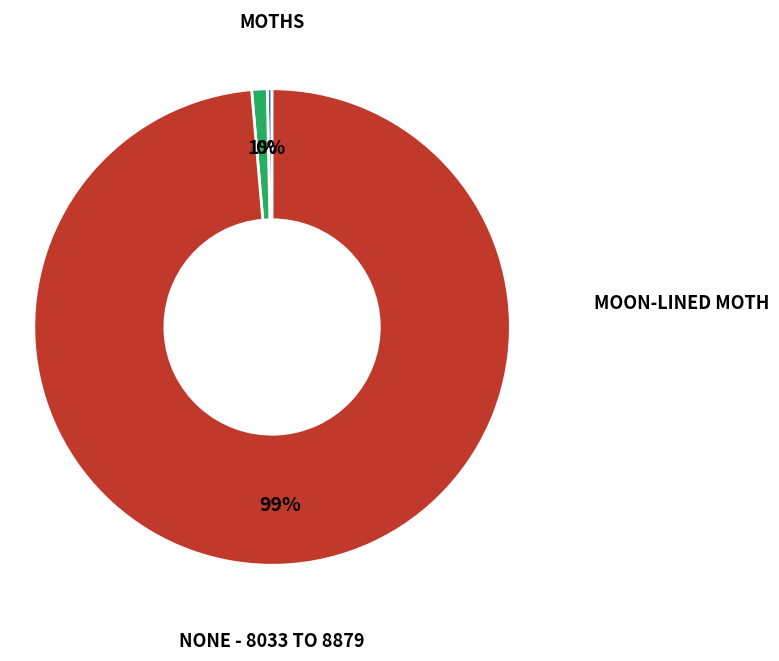

Is there a majority slice in this chart?

Yes